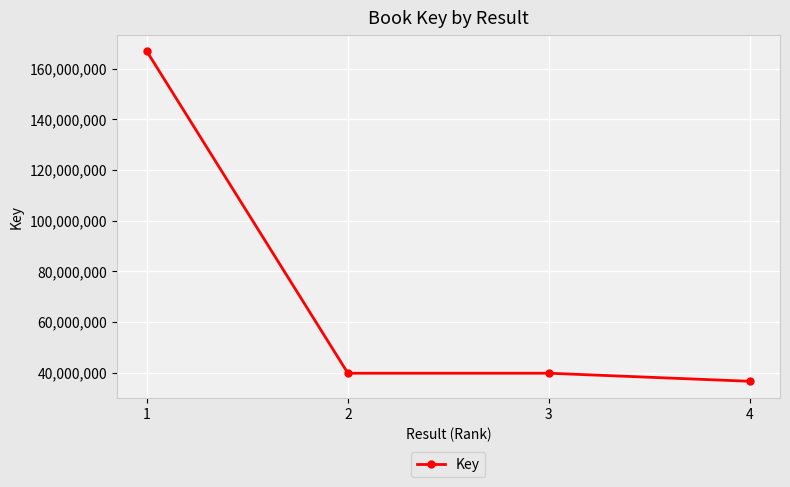

How many data points are less than 39795474?

2